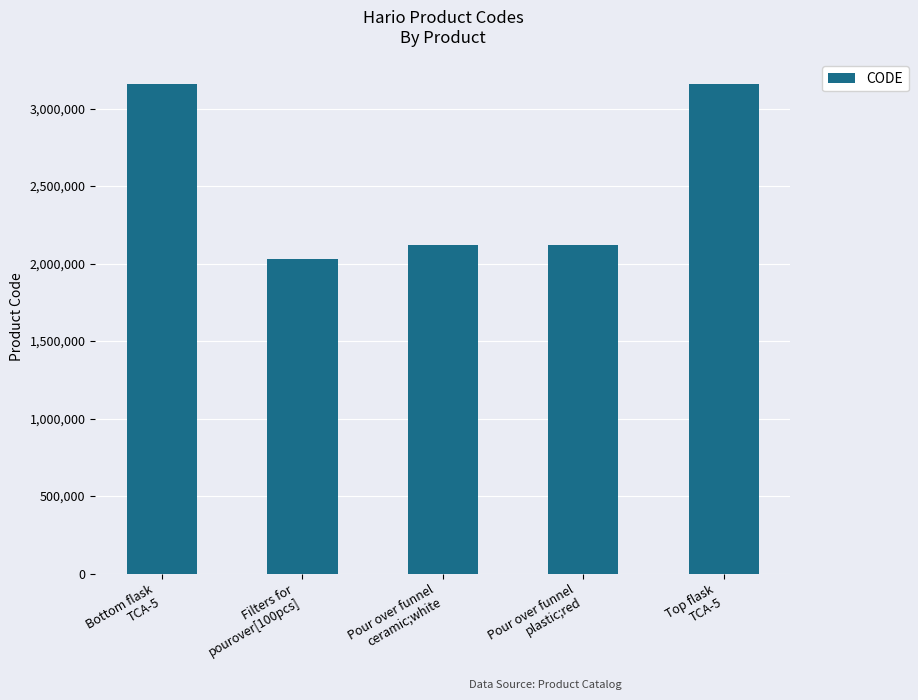

What is the difference between the second highest and minimum values?

1129508